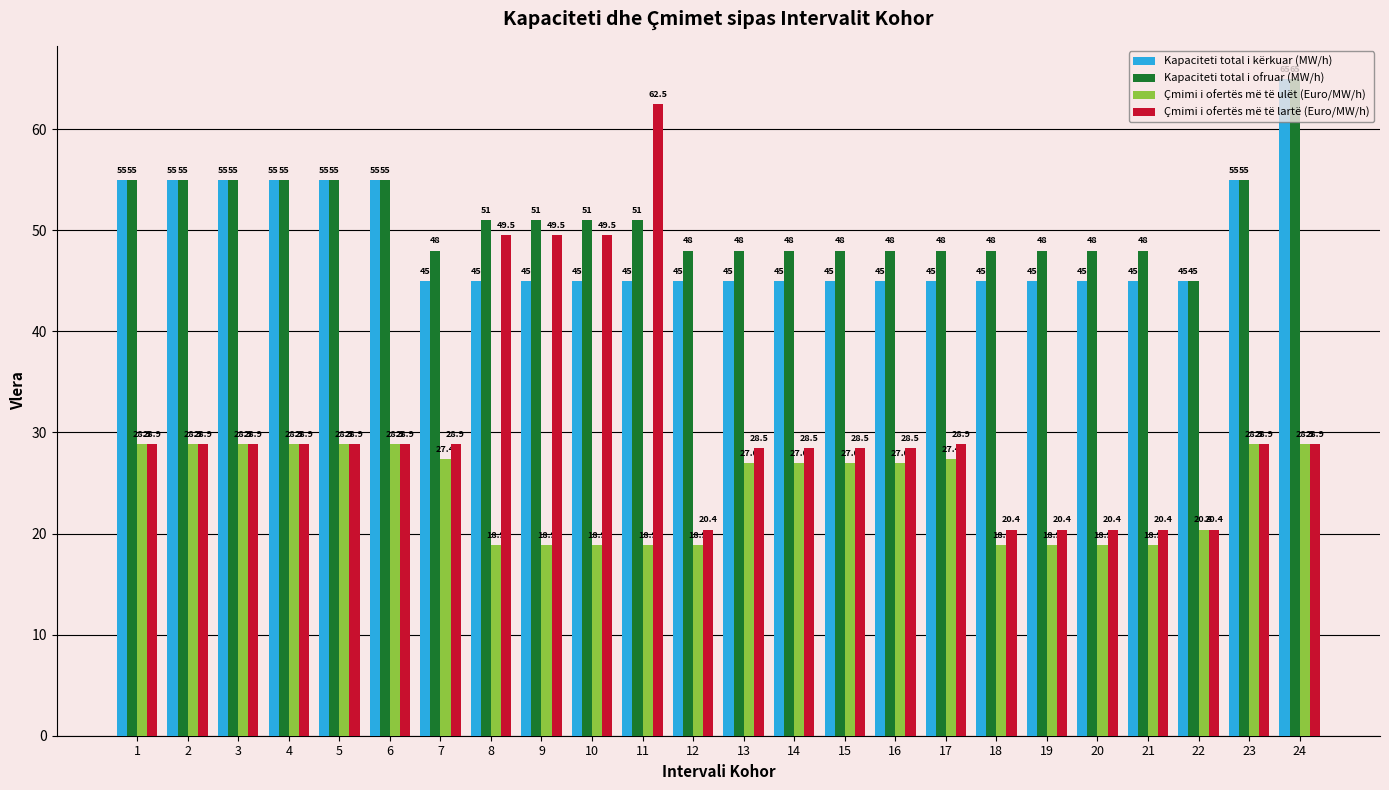

What is the minimum value shown in the chart?

18.9